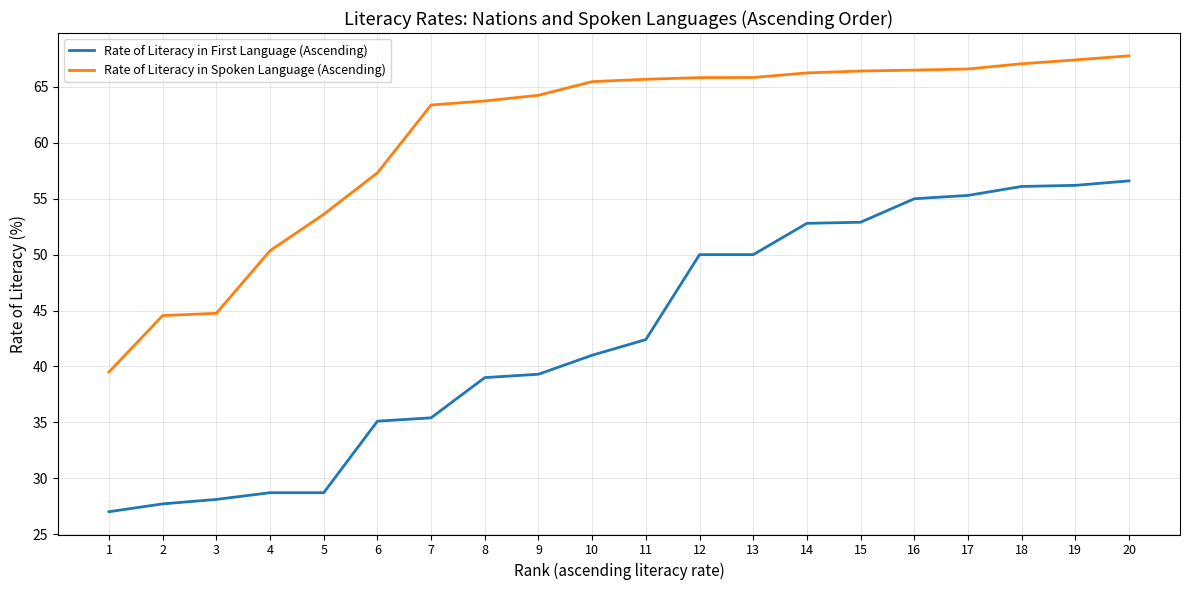

What is the maximum value for Rate of Literacy in First Language (Ascending)?

56.6